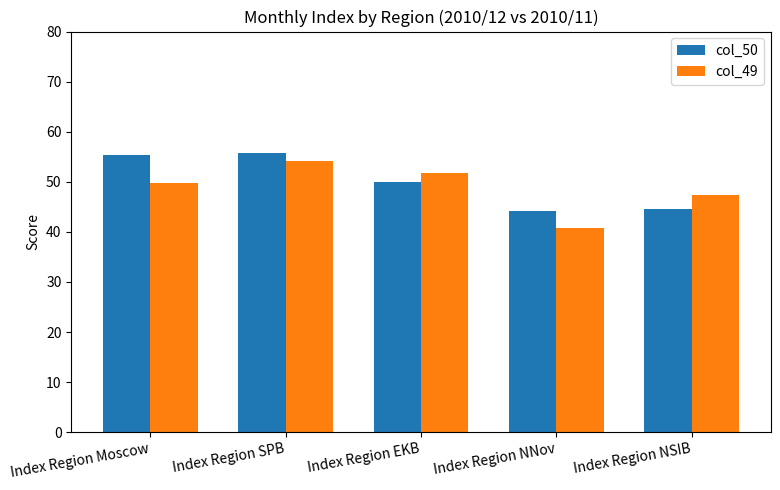

Rank the series by their average value, from lowest to highest.

col_49, col_50